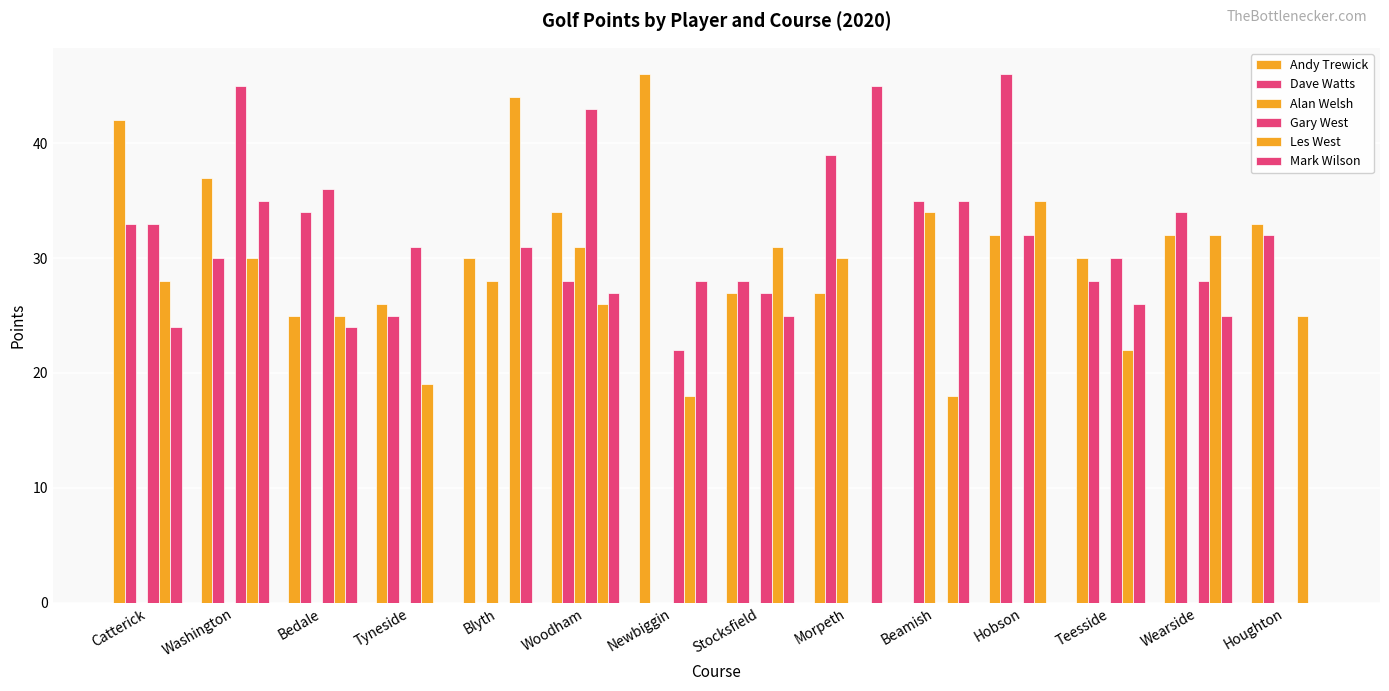

How many groups of bars are there?

14